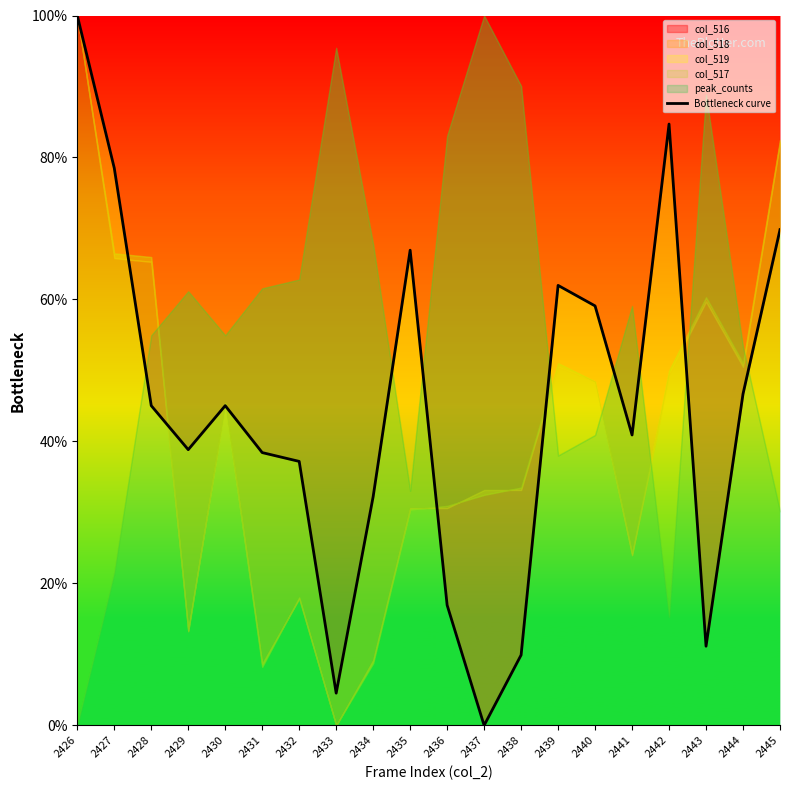

What is the approximate value at 2435?

66.9